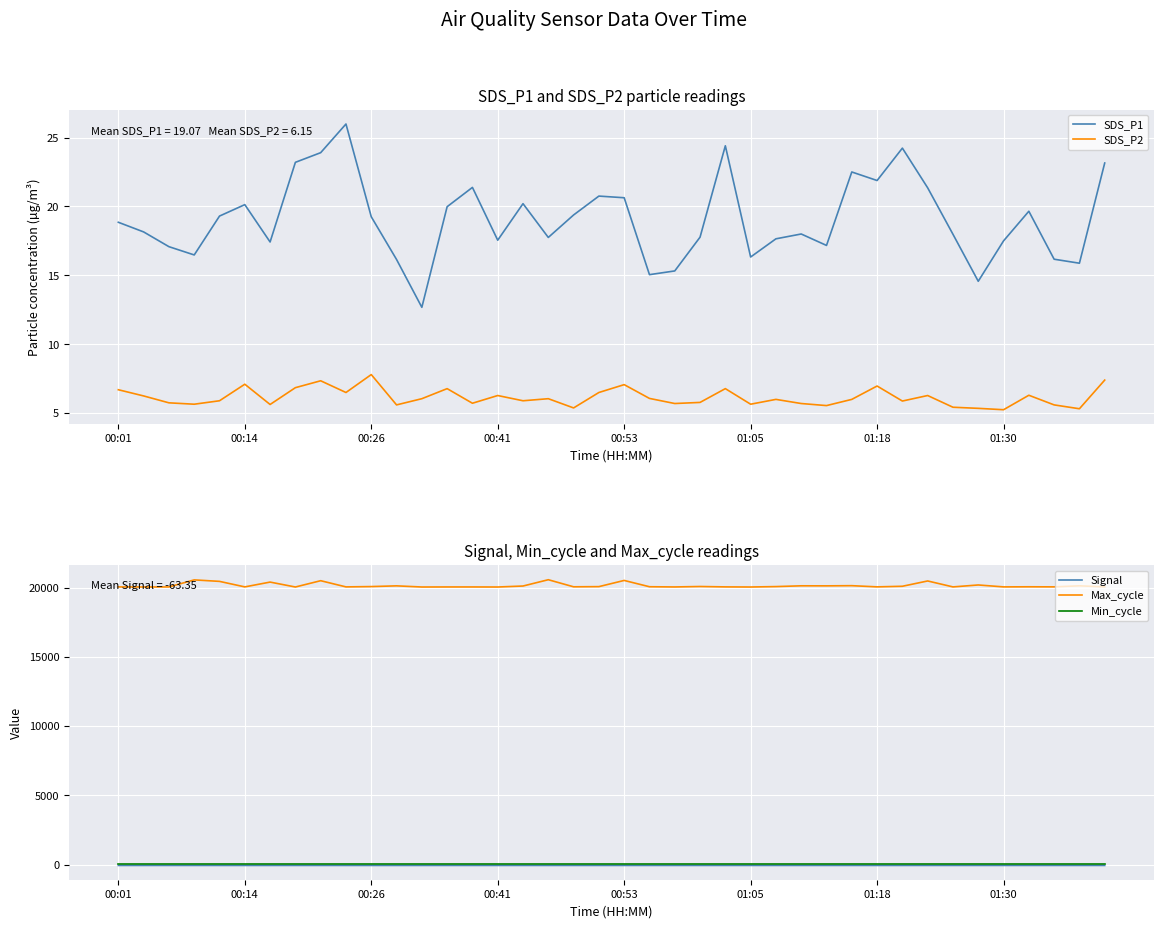

At how many categories does at least one series exceed 76?

40